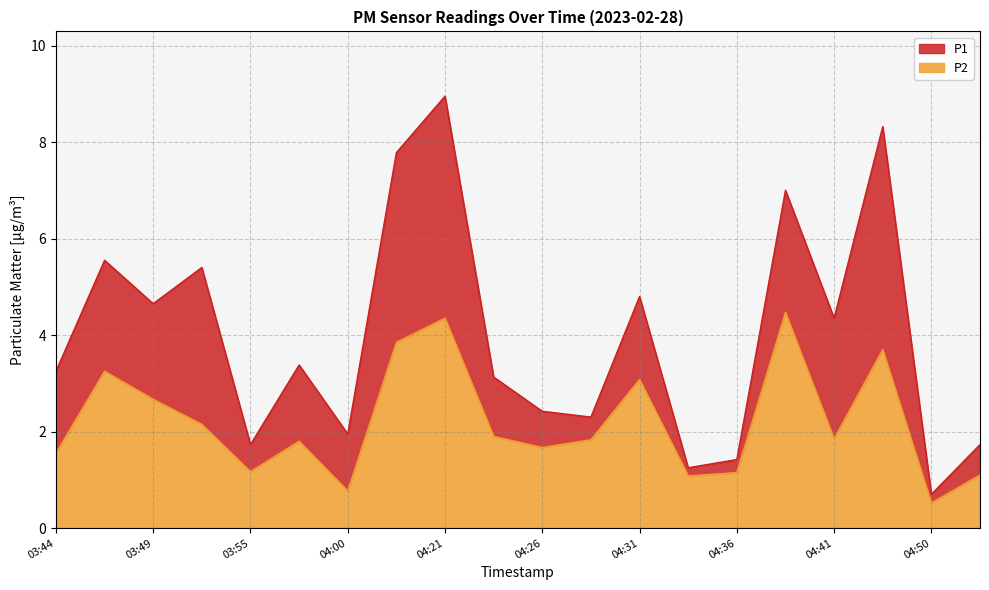

At how many categories does at least one series exceed 8?

2